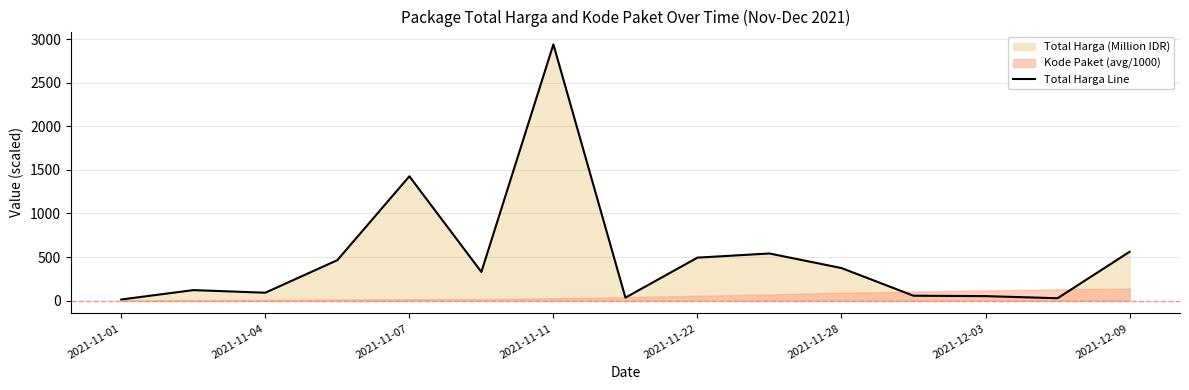

The chart shows a value of 56.2 at 11. True or false?

True